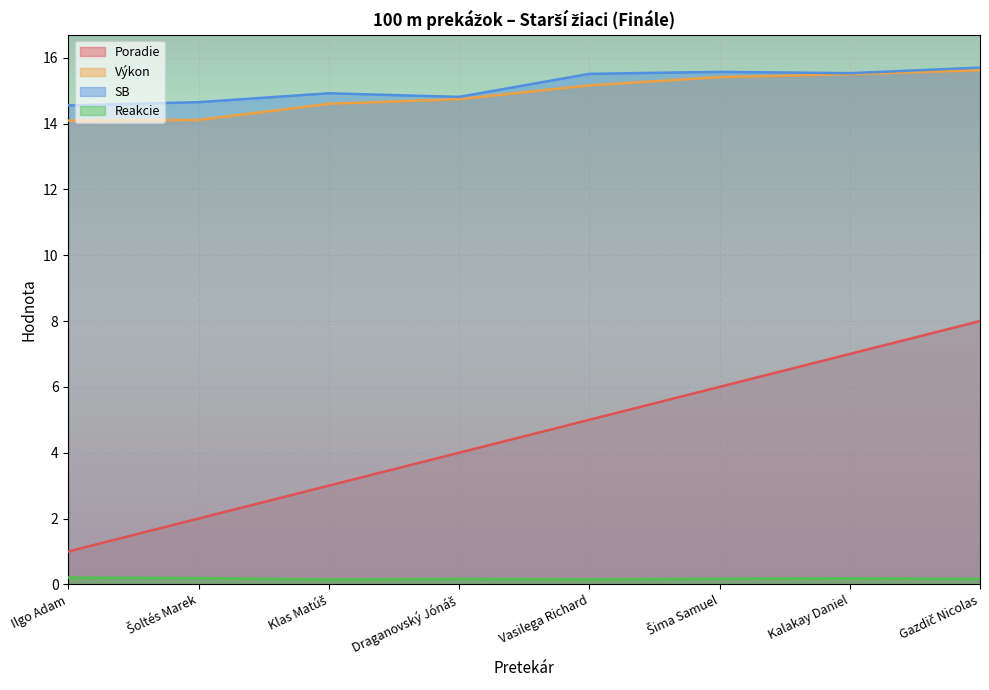

What is the difference between the second highest and second lowest values in the Poradie series?

5.0